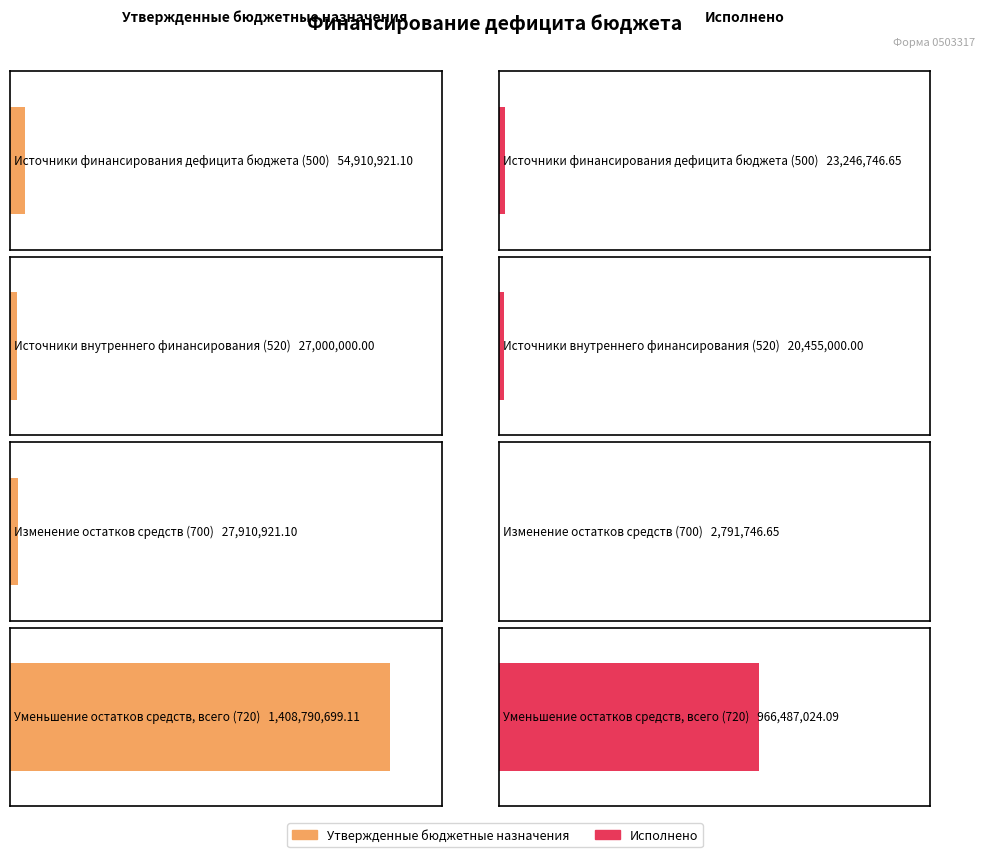

What is the label of the 2nd bar from the right?

Изменение остатков
средств (700)